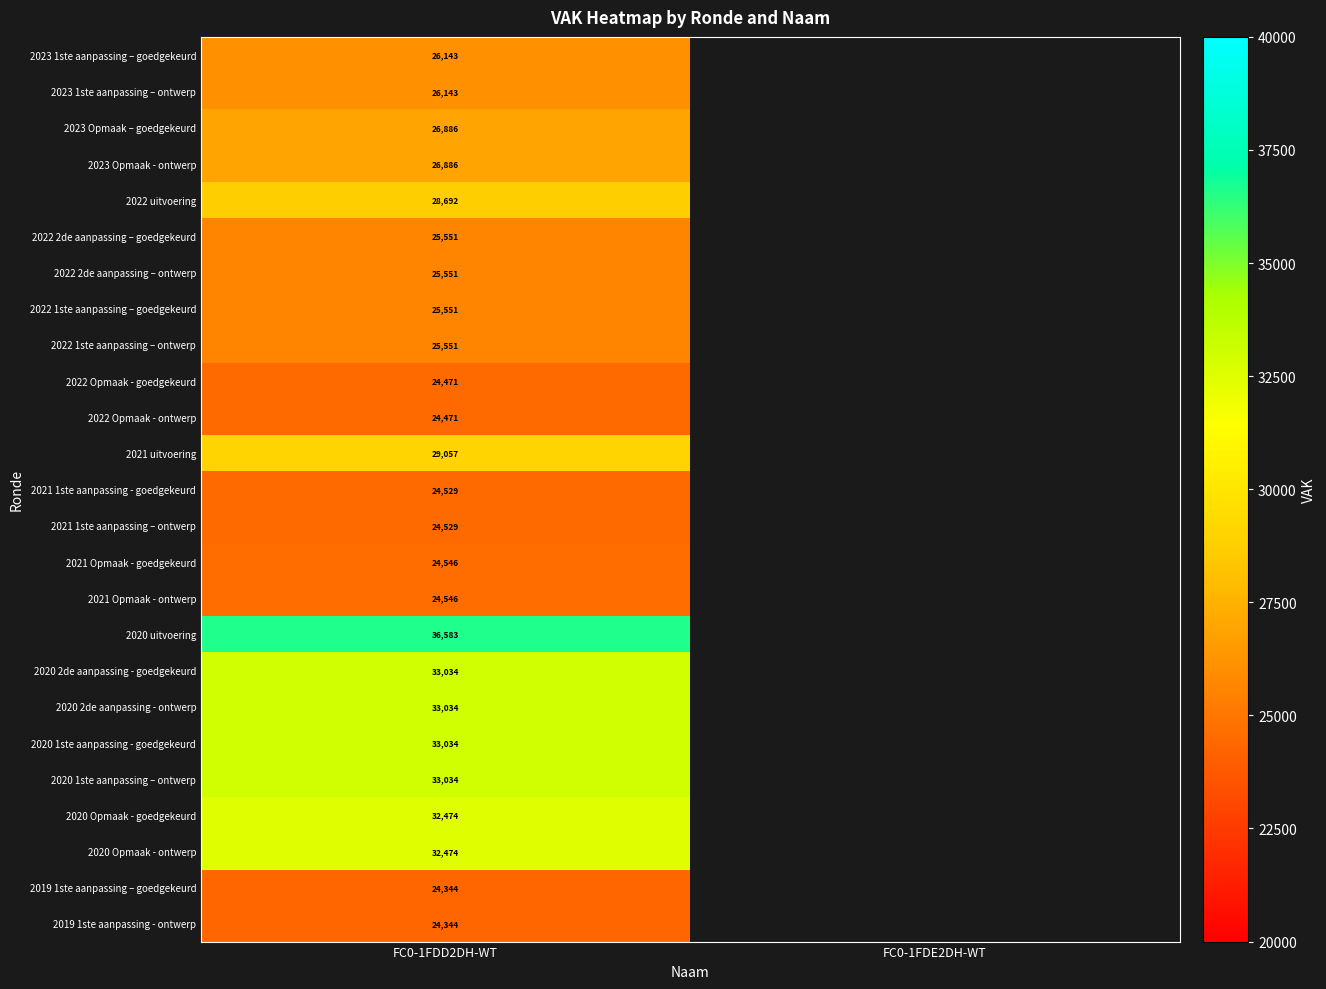

Is it true that 2019 1ste aanpassing - ontwerp equals 24344.0 at FC0-1FDD2DH-WT?

True